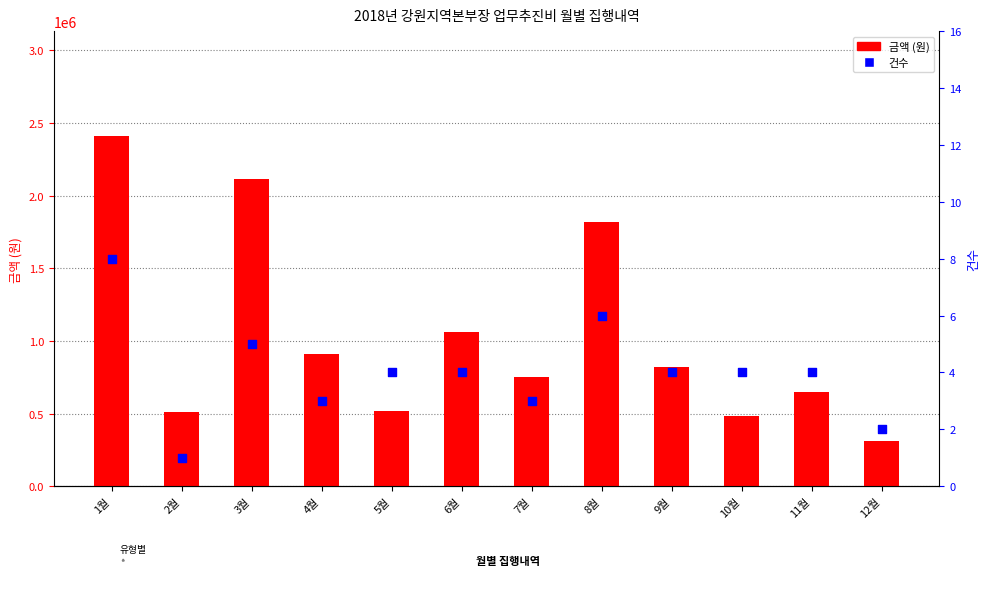

What are all the series names shown in the legend?

금액 (원), 건수